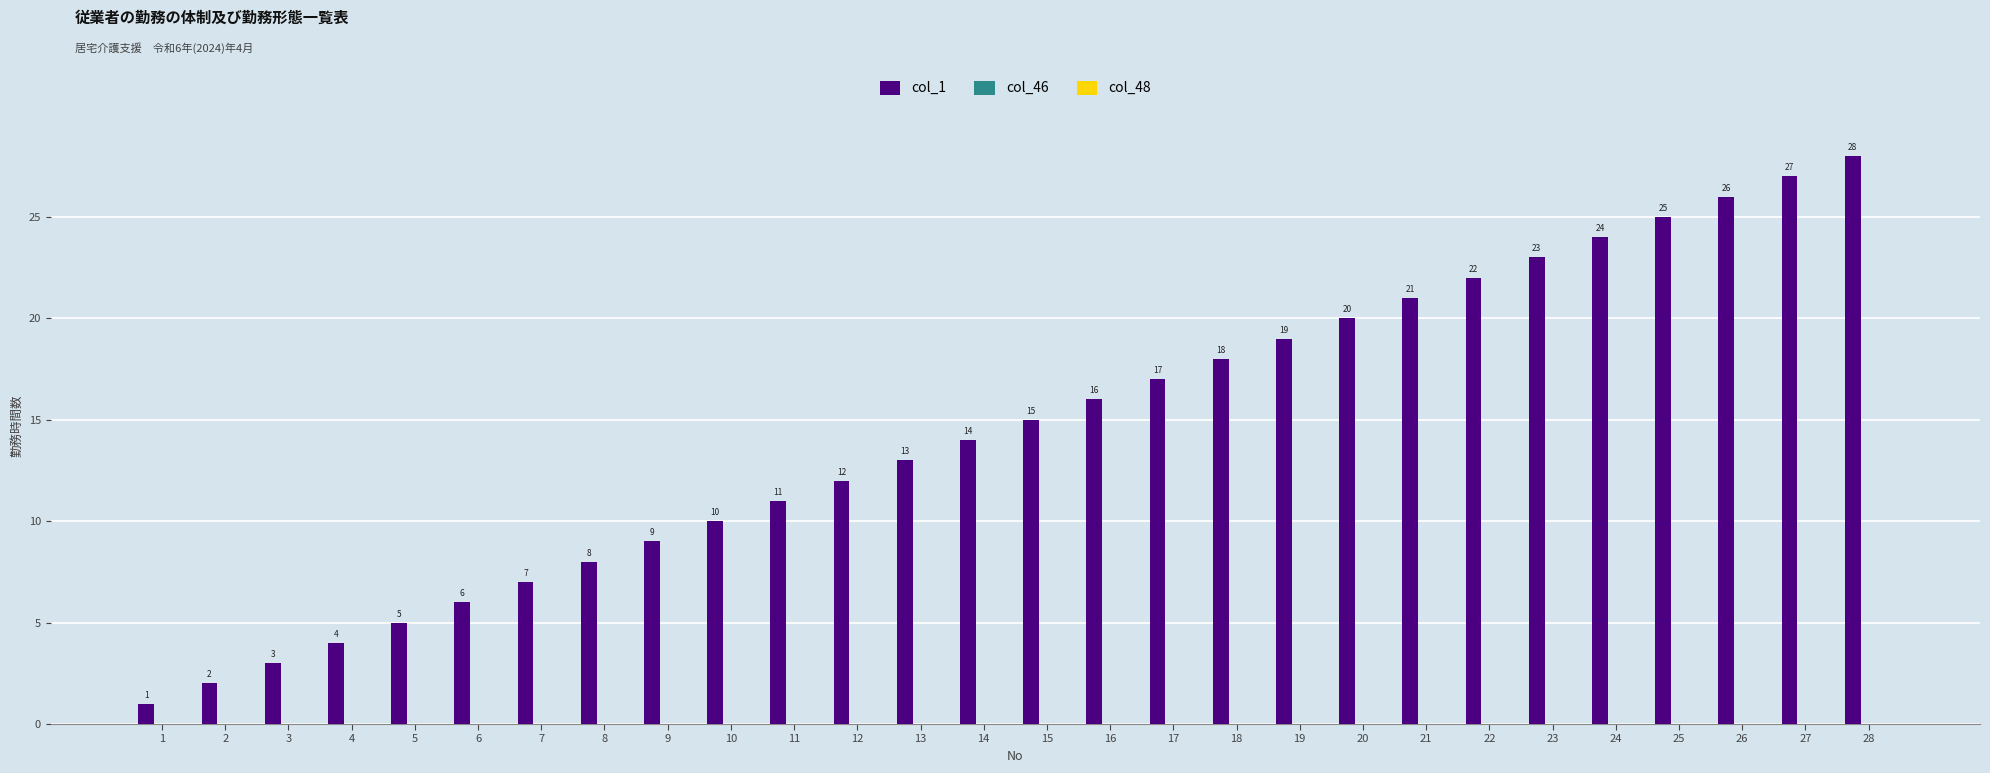

At which category does the chart reach its minimum across all series?

1